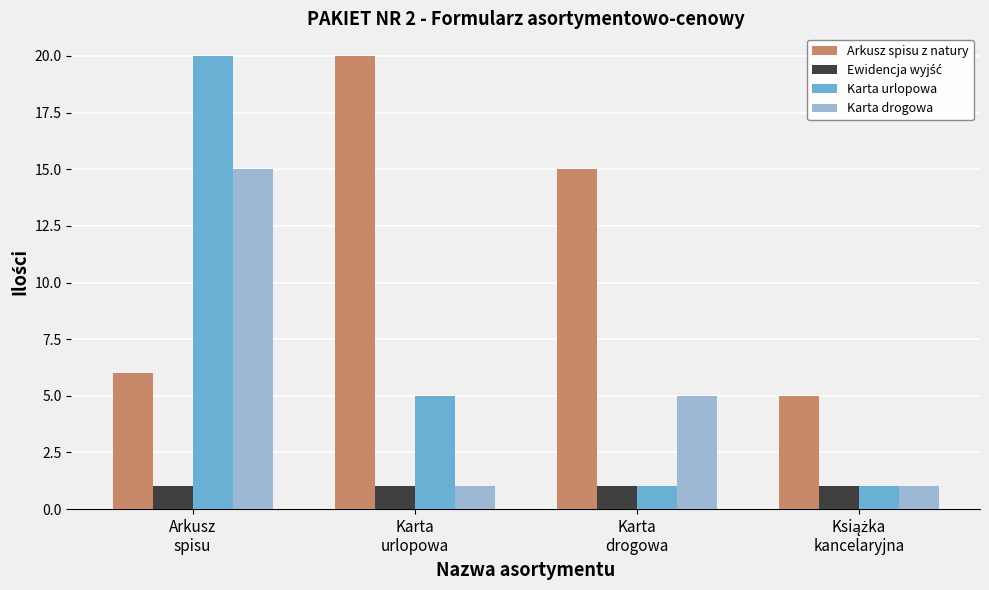

Which series has the largest range (max minus min)?

Karta urlopowa